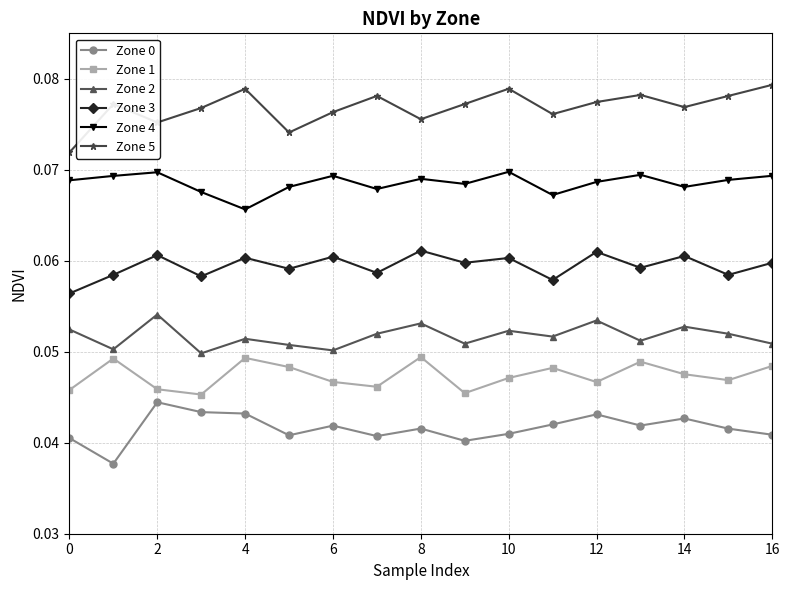

True or false: Zone 0 has more than 1 interior local peaks.

True